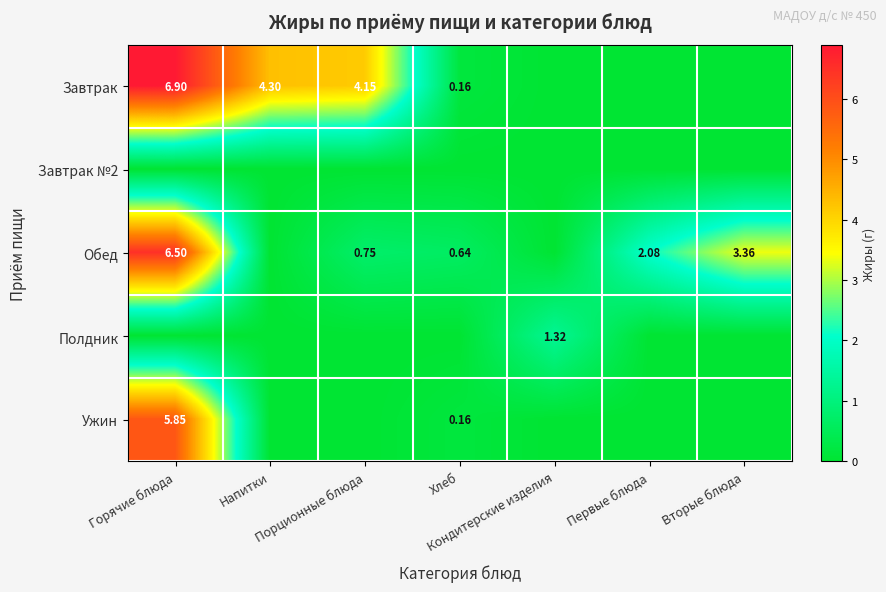

Count the number of data series in this chart.

5